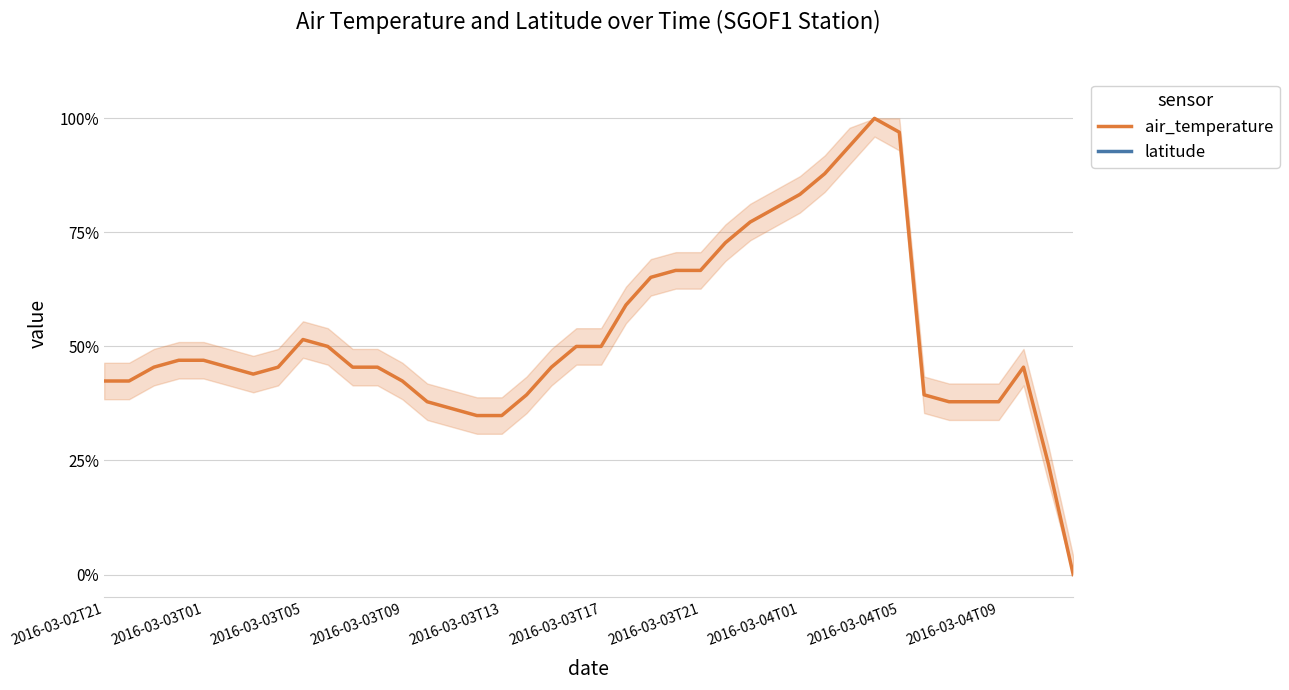

At 29, list the series in order from largest to smallest.

air_temperature, latitude